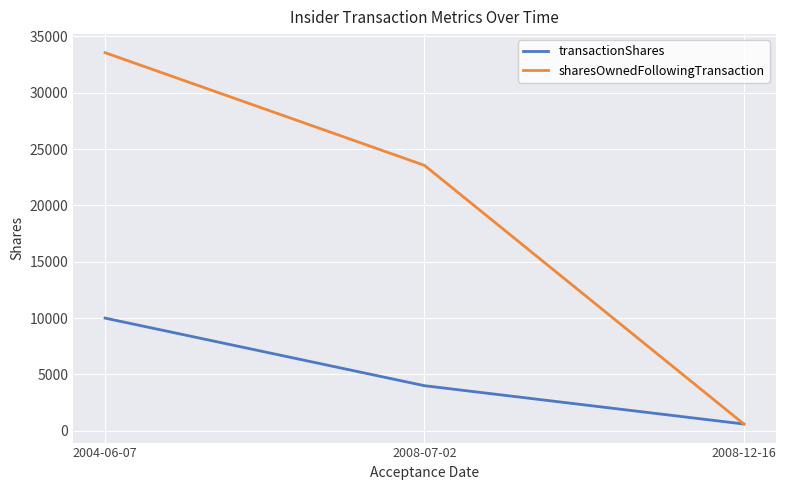

At which label is sharesOwnedFollowingTransaction closest to 17078?

2008-07-02